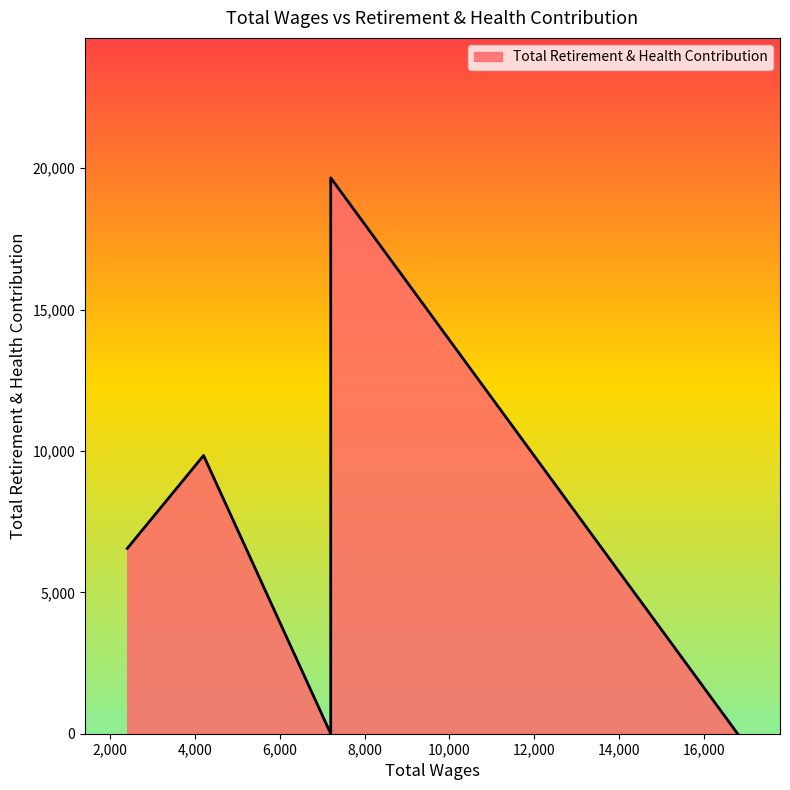

How many values are below 6552?

3